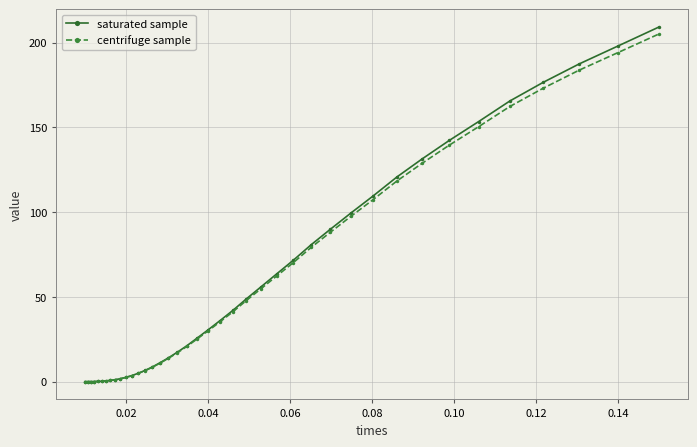

How many data points in saturated sample are less than 30?

20